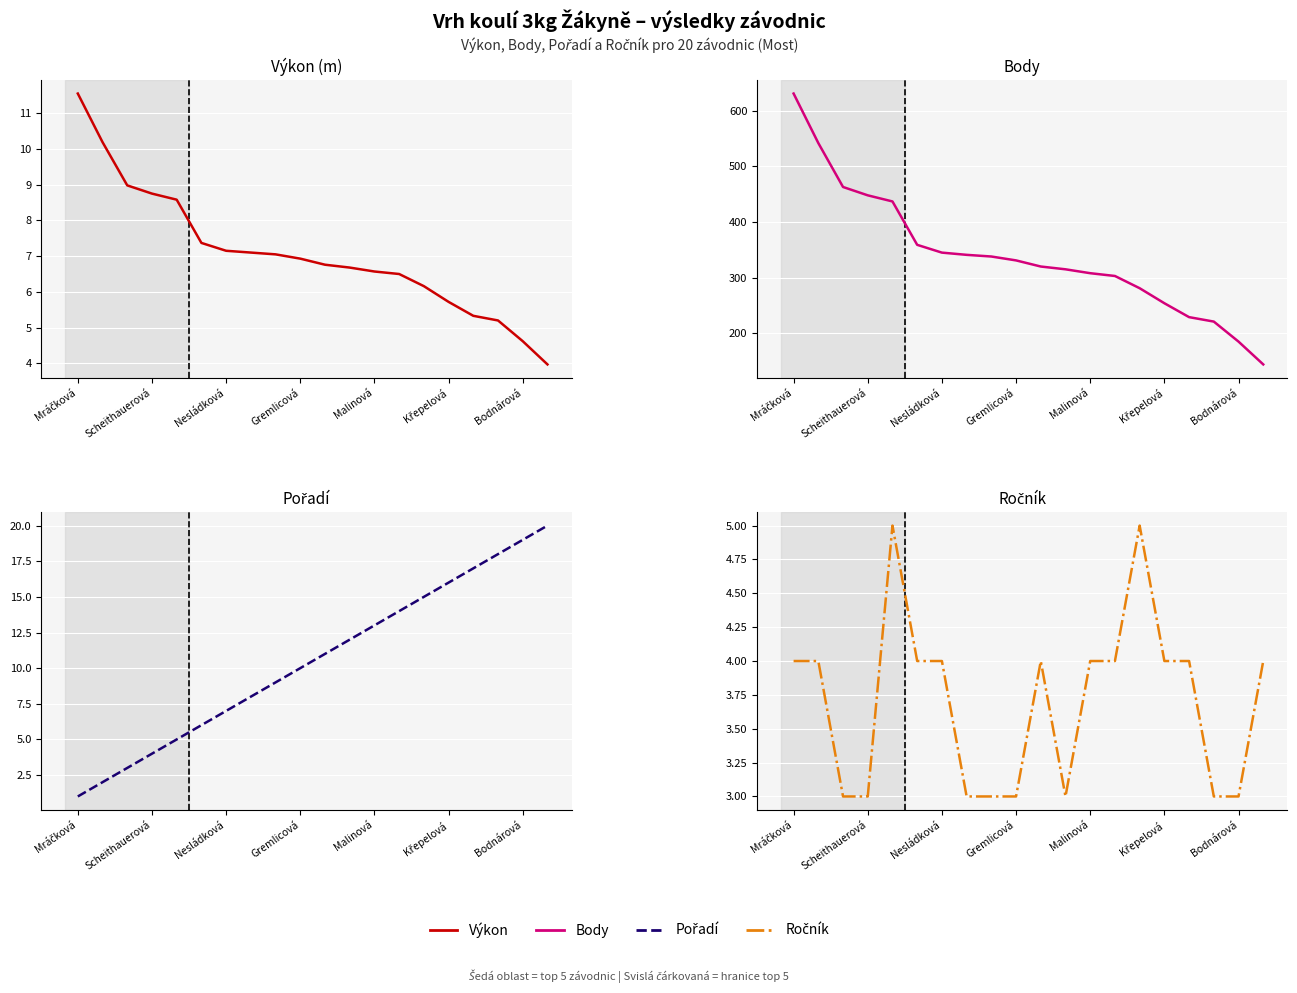

Which series has the largest total across all categories?

Body